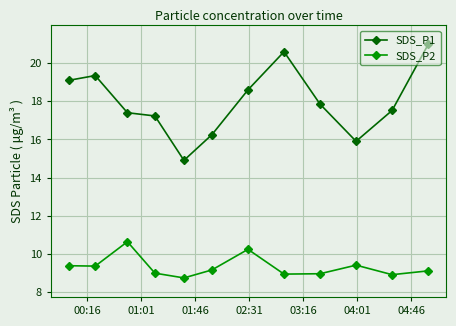

True or false: SDS_P1 has more than 0 points higher than both neighbors.

True